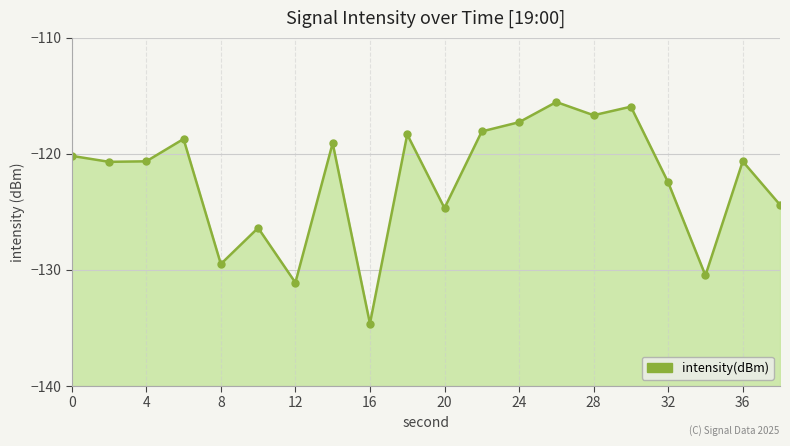

Reading left to right, extract all data points from this chart.

0=-120.2	2=-120.7	4=-120.6	6=-118.7	8=-129.5	10=-126.4	12=-131.1	14=-119.1	16=-134.6	18=-118.3	20=-124.7	22=-118.1	24=-117.3	26=-115.5	28=-116.7	30=-115.9	32=-122.5	34=-130.5	36=-120.6	38=-124.4